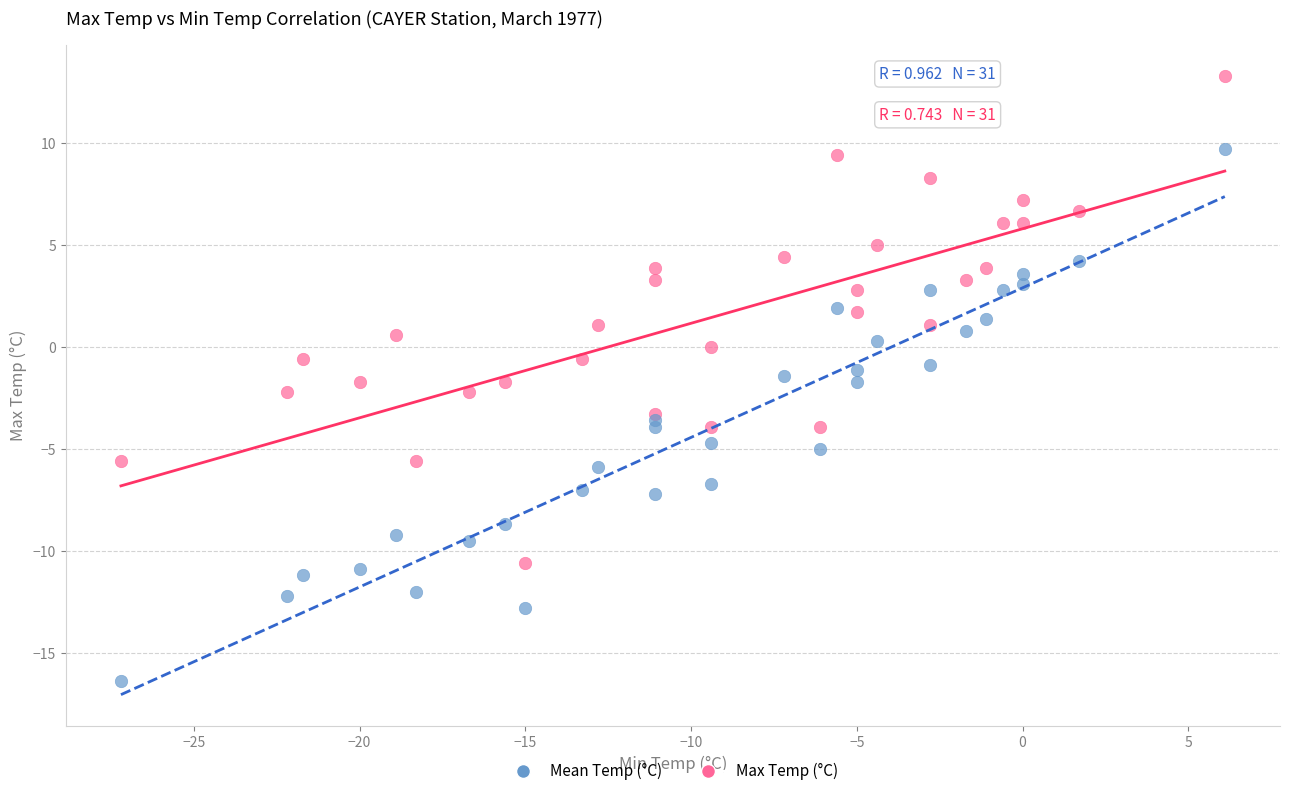

Which series reaches the maximum Y coordinate?

Max Temp (°C)